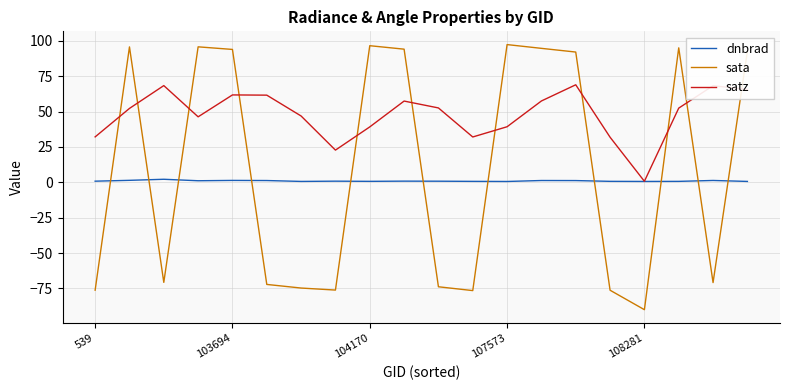

Which series has the largest range (max minus min)?

sata